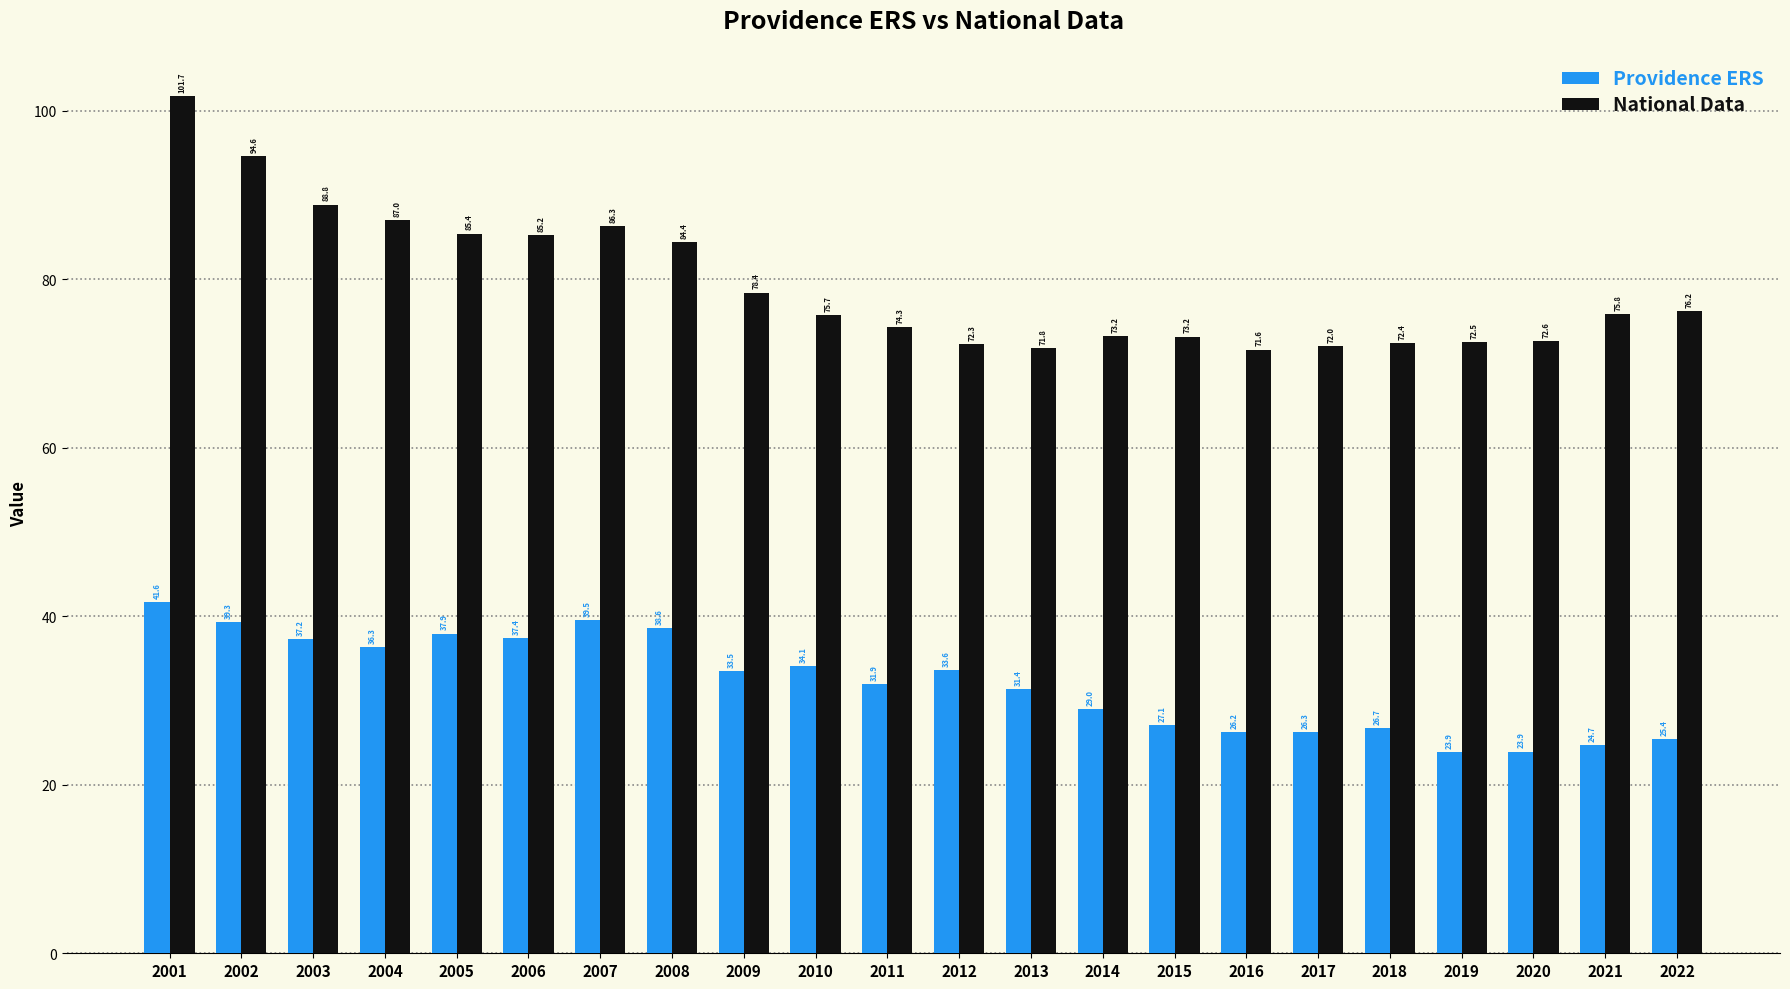

What is the value of the Providence ERS bar at the 2nd from the left?

39.3